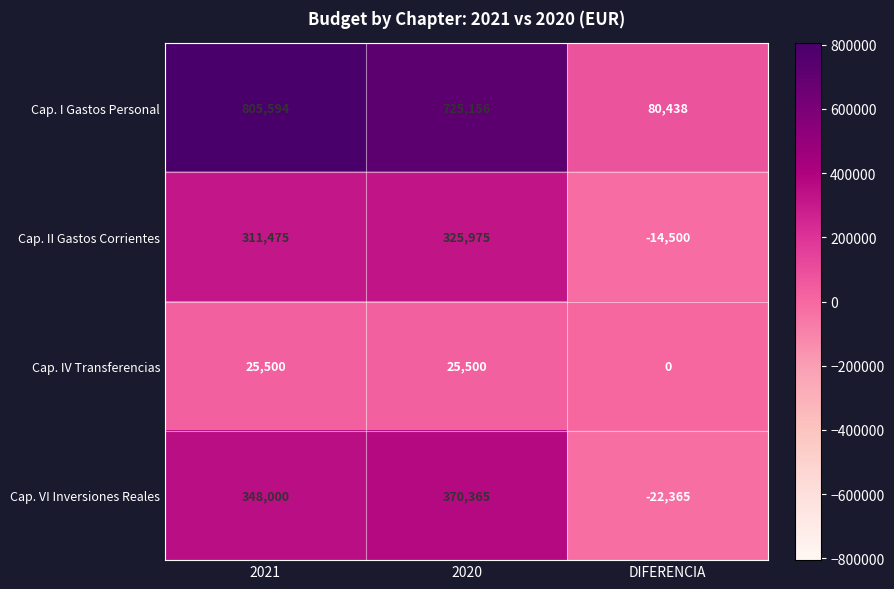

Rank the series by their maximum value, from highest to lowest.

Cap. I Gastos Personal, Cap. VI Inversiones Reales, Cap. II Gastos Corrientes, Cap. IV Transferencias